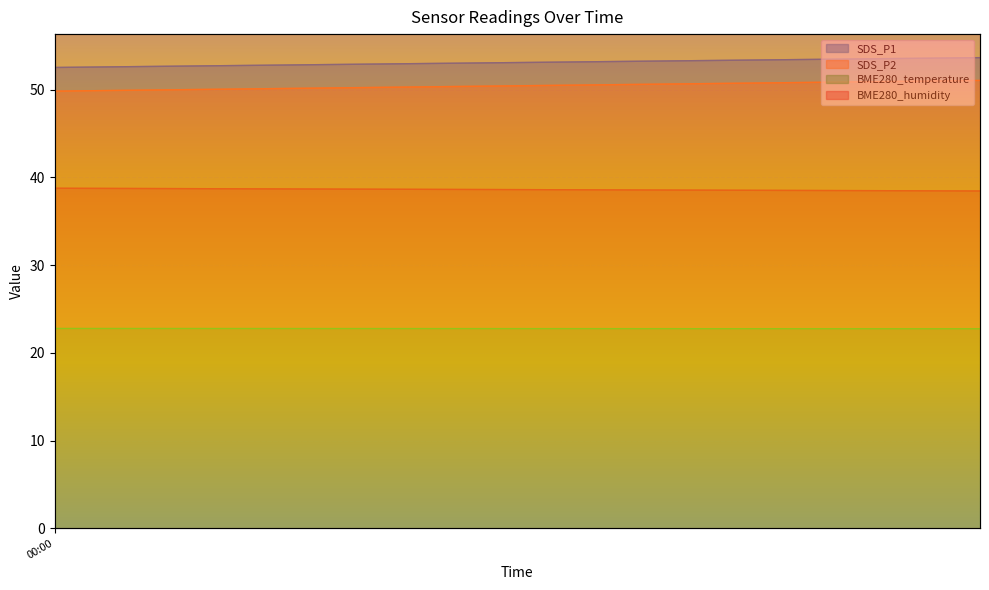

In BME280_humidity, how many points are higher than both neighbors (excluding endpoints)?

14